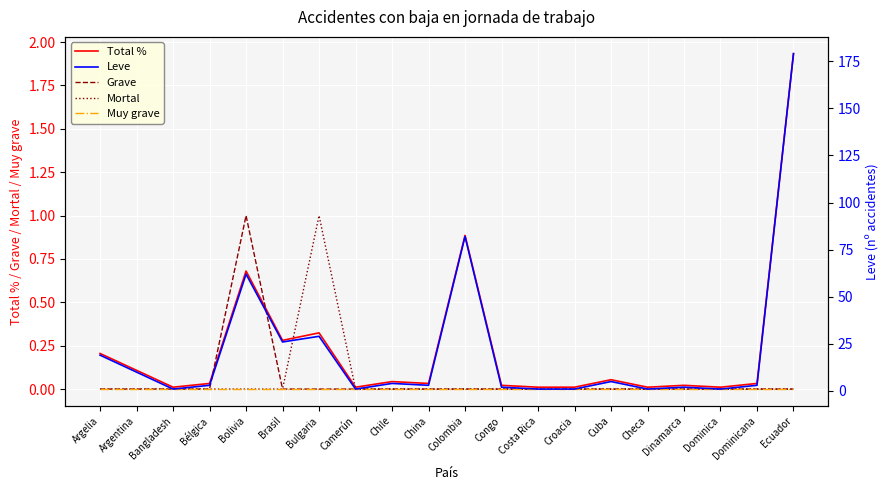

Is it true that Leve equals 29.0 at Bulgaria?

True